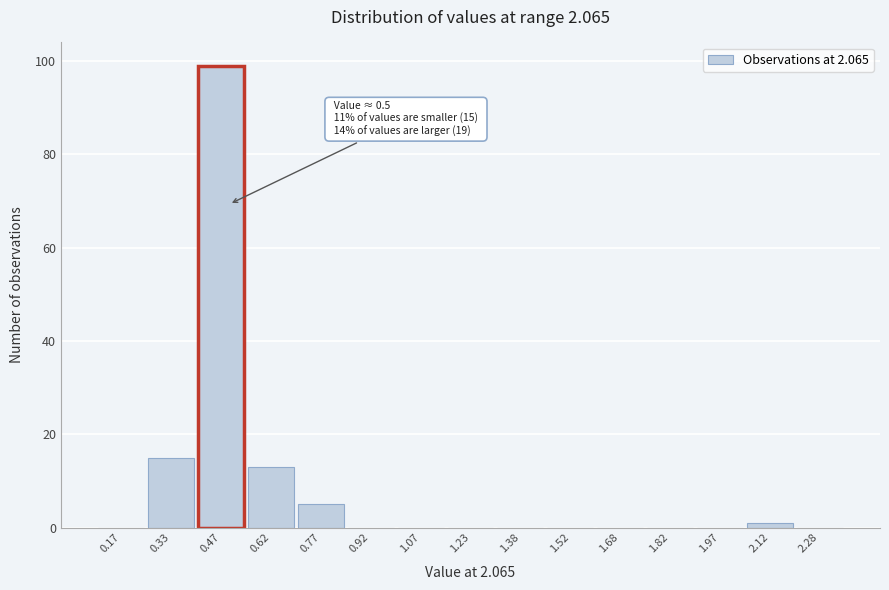

Which range on the x-axis has the tallest bar?

0.40 to 0.55